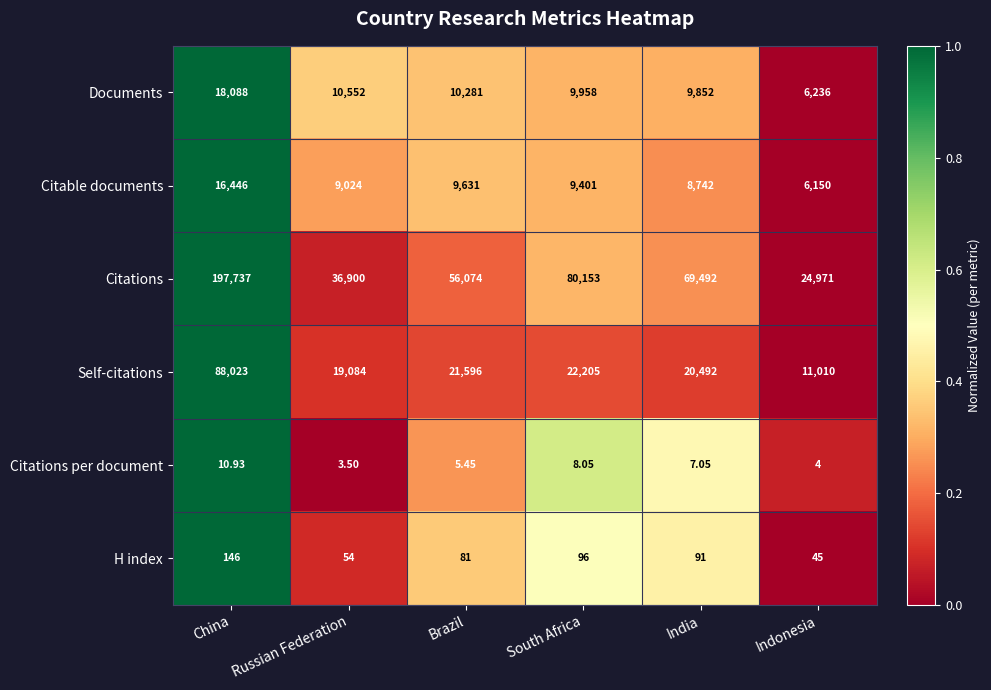

Is the value of H index at Indonesia greater than the value of Citable documents at China?

No